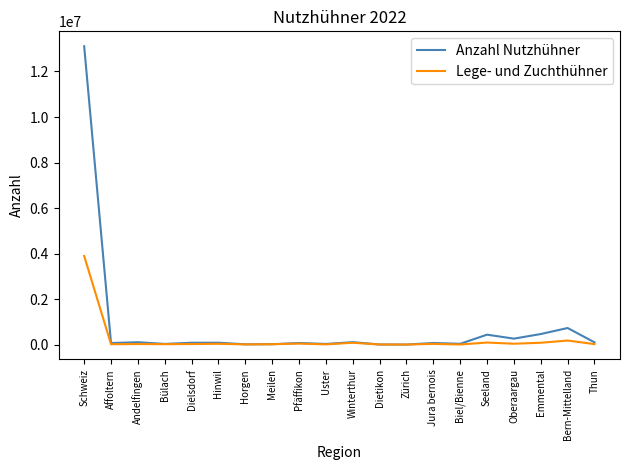

What is the total value across all series at Uster?

38519